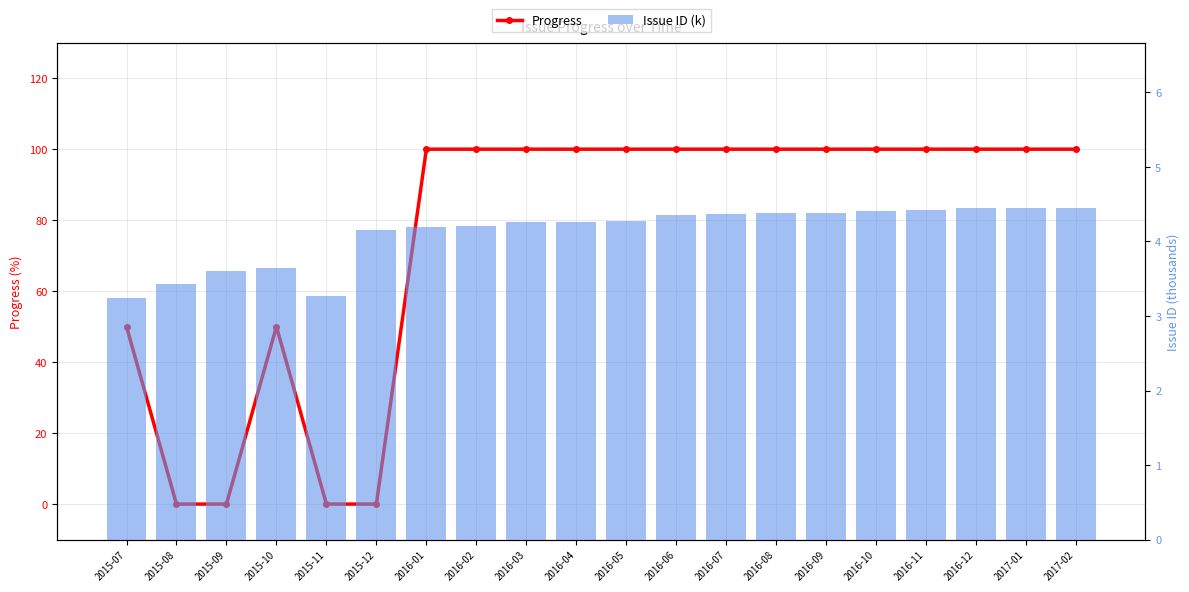

What is the sum of all Progress values?

1500.0